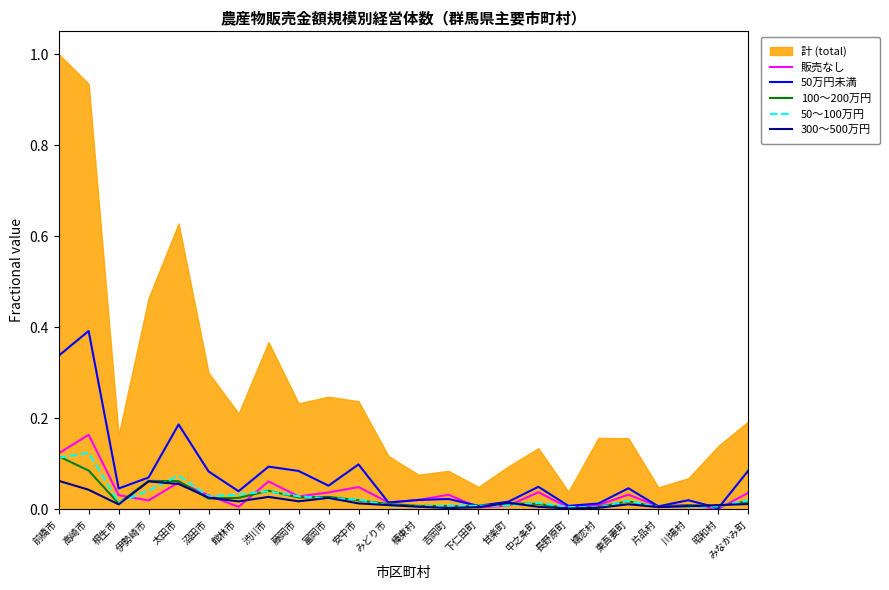

What position from the left is 館林市?

7